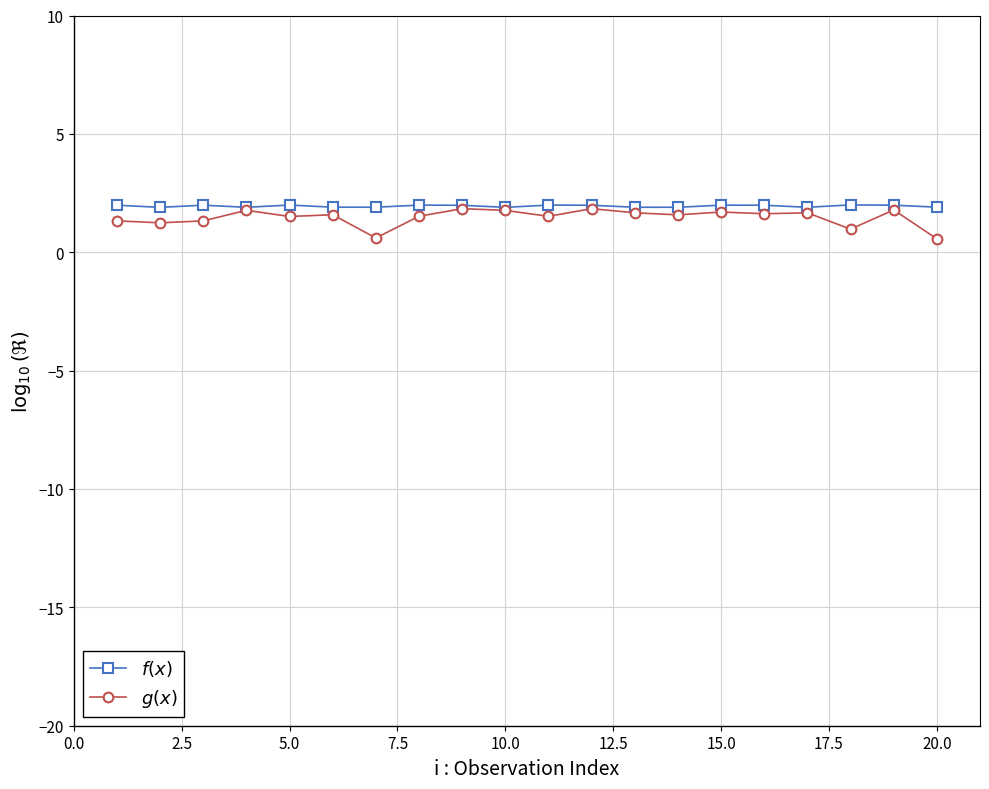

Which series has the largest total across all categories?

$f(x)$